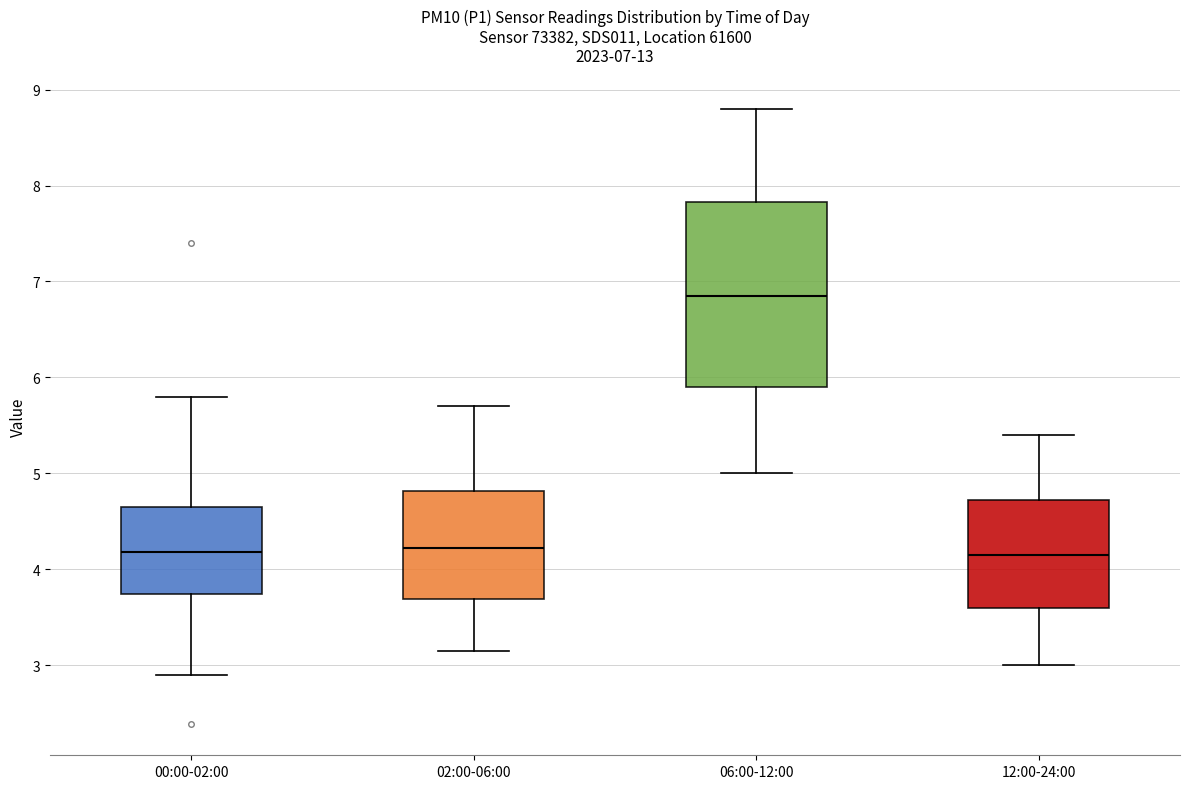

Which box is the tallest, from its lower edge to its upper edge?

06:00-12:00